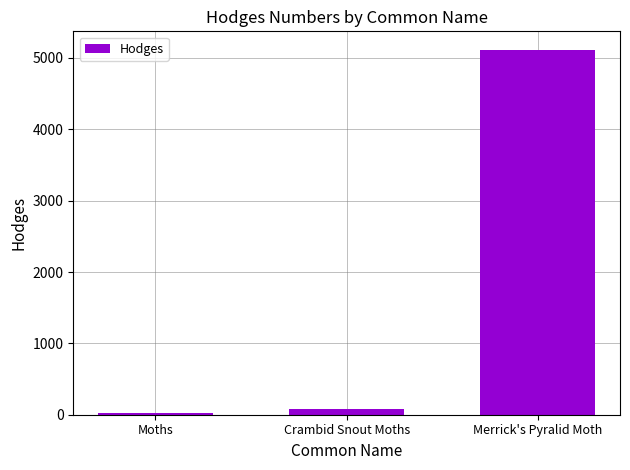

At which label is the value closest to 2573?

Crambid Snout Moths